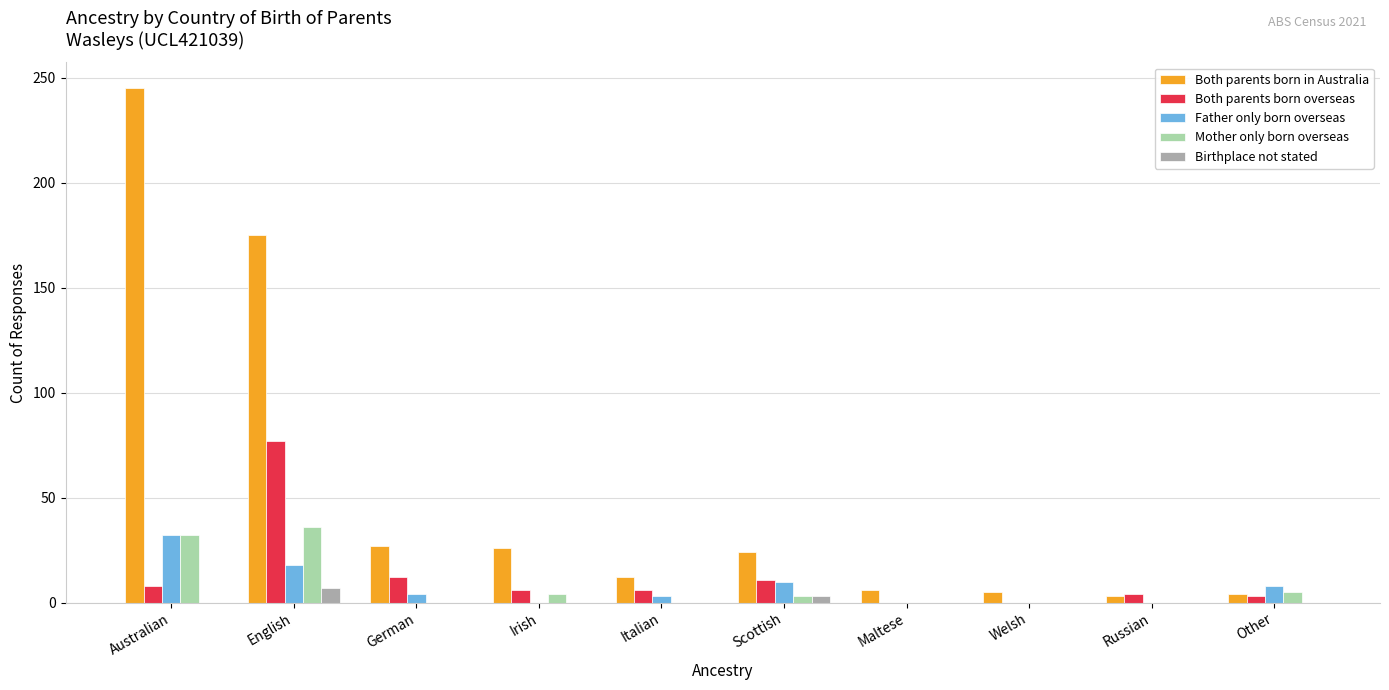

Which series has the largest total across all categories?

Both parents born in Australia